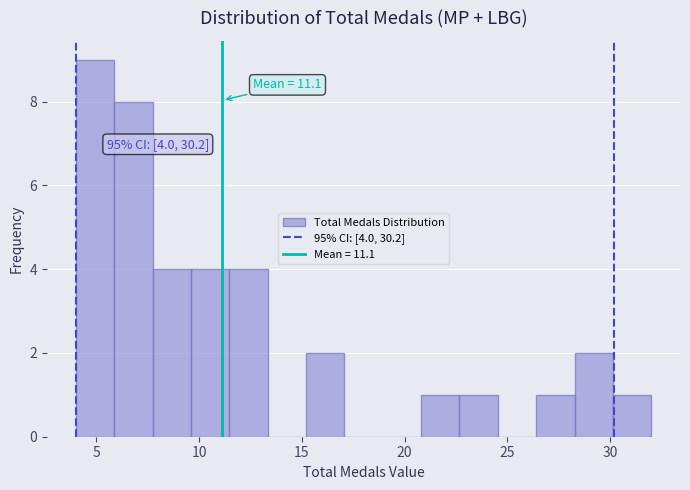

Around what value on the x-axis is the tallest bar? Give the approximate position of its centre, as read against the axis.

5.0